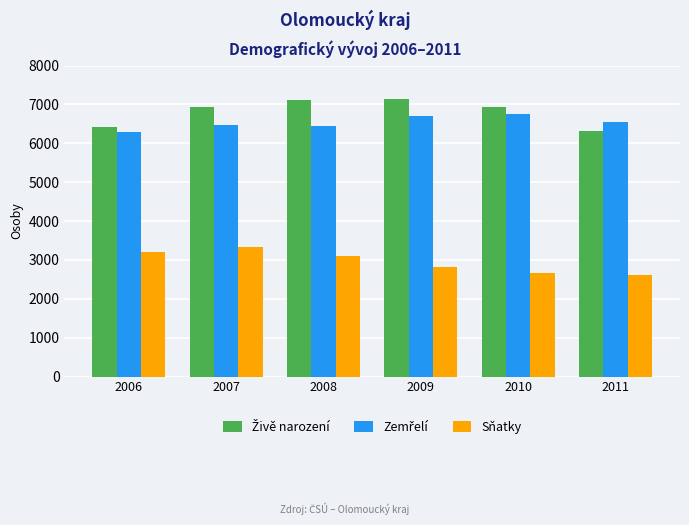

Does the chart contain any negative values?

No